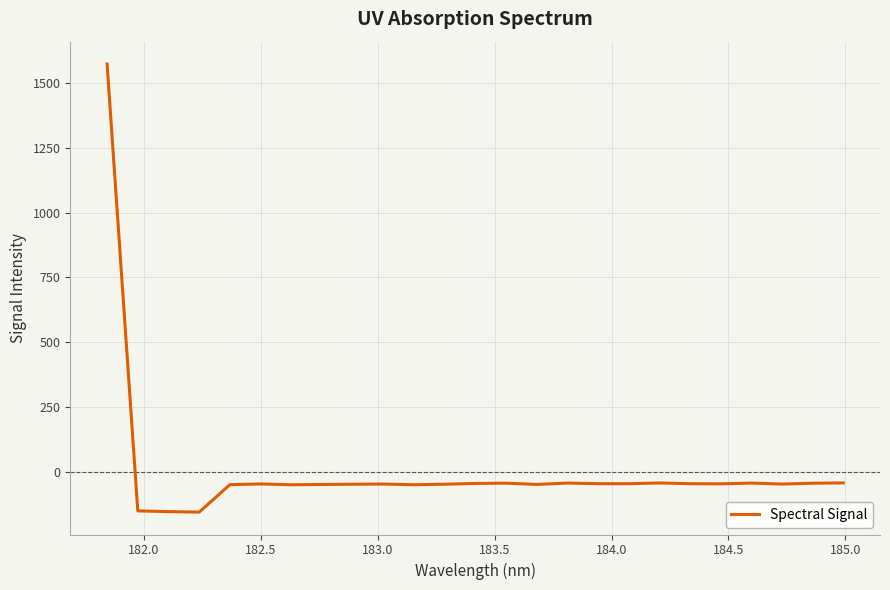

What is the smallest value displayed?

-154.9